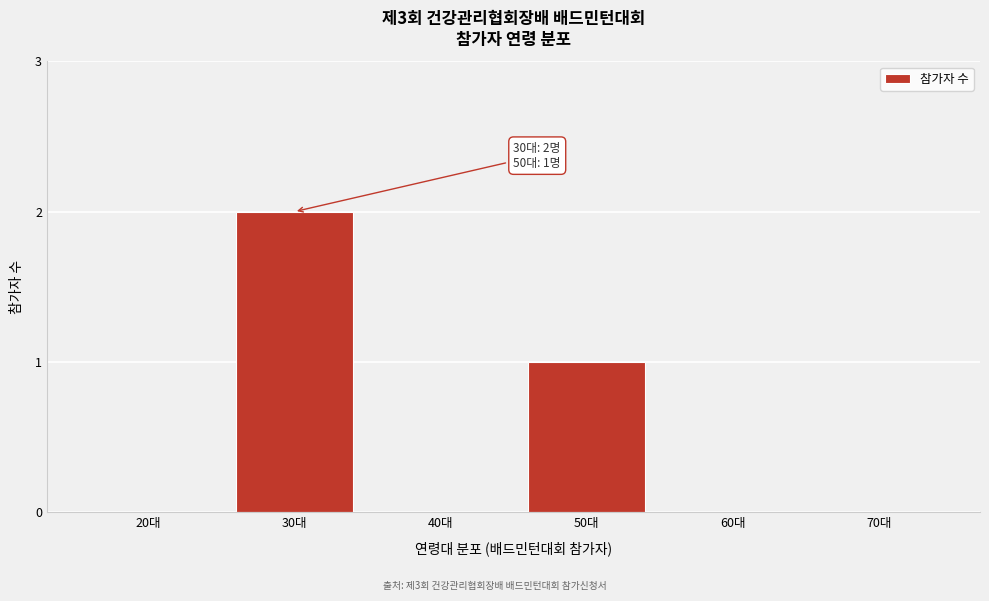

Reading right to left, list all the values displayed in this chart.

70대=0	60대=0	50대=1	40대=0	30대=2	20대=0